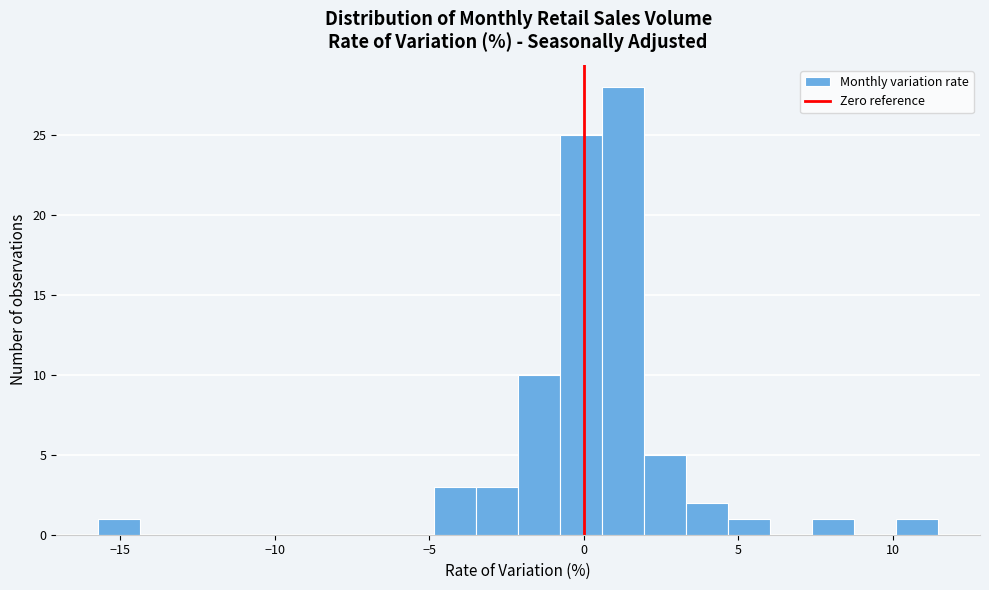

Read against the x-axis, roughly where is the centre of the tallest bar?

1.5